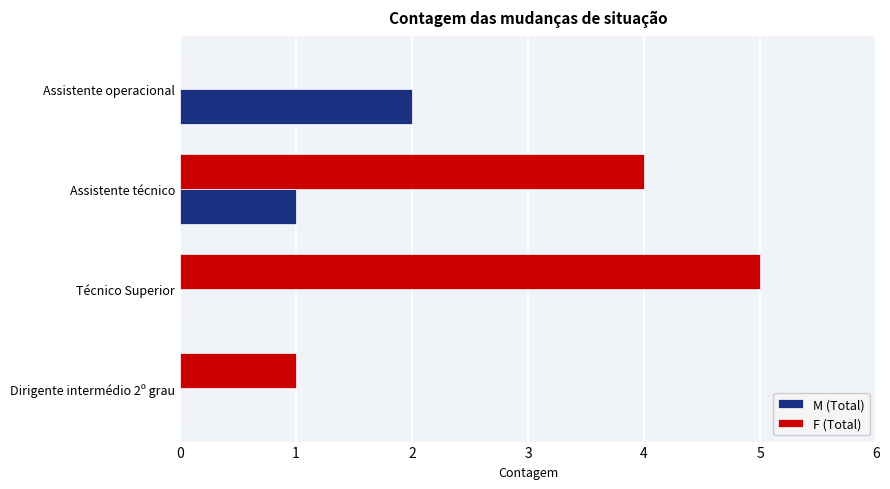

The value of F (Total) at Assistente técnico is 2. True or false?

False